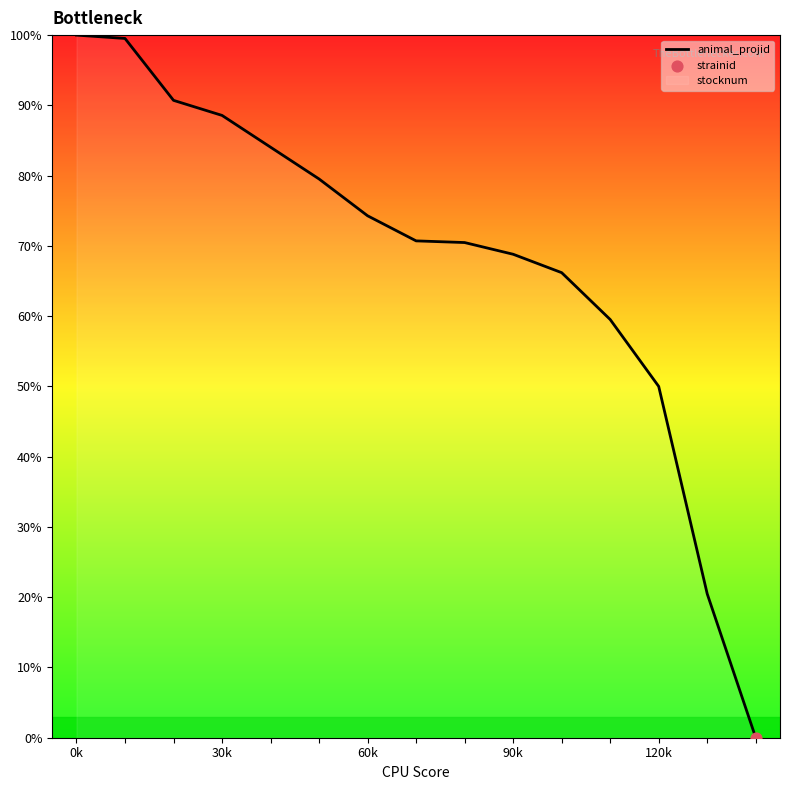

What is the change in value from 30k to 120k?

-38.6